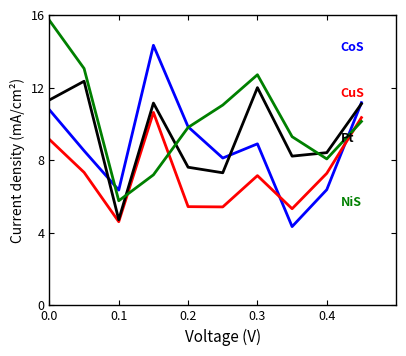

What is the minimum value shown in the chart?

4.3